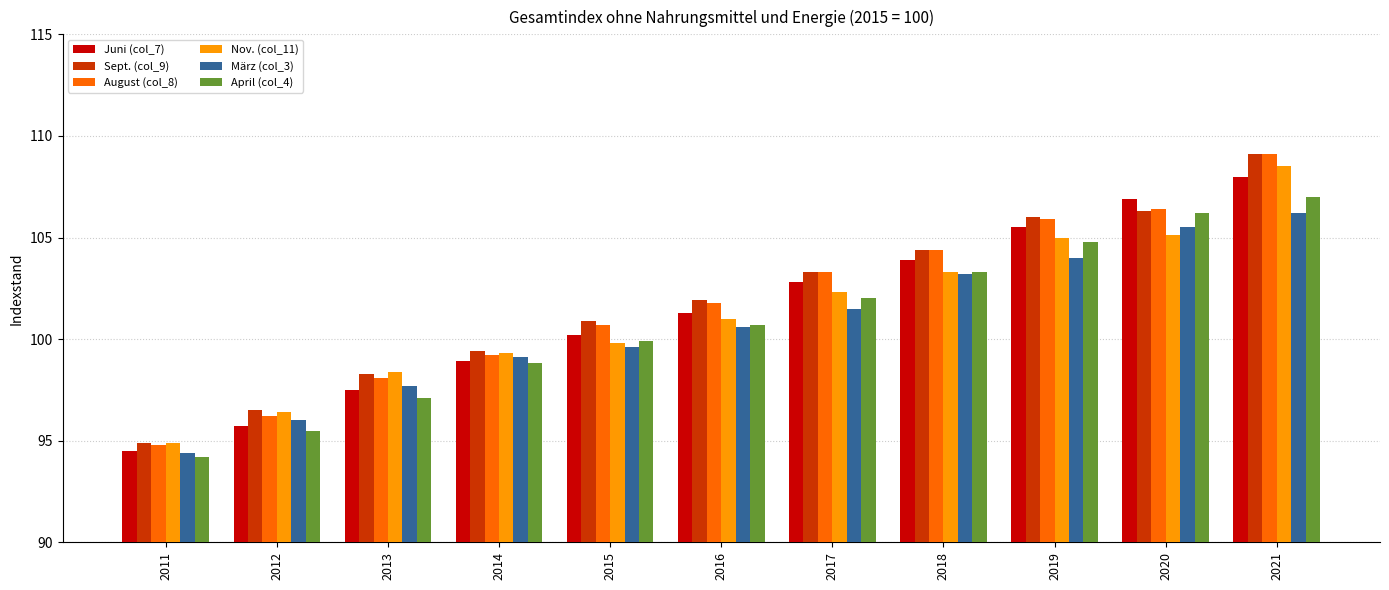

The value of Sept. (col_9) at 2014 is 99.4. True or false?

True